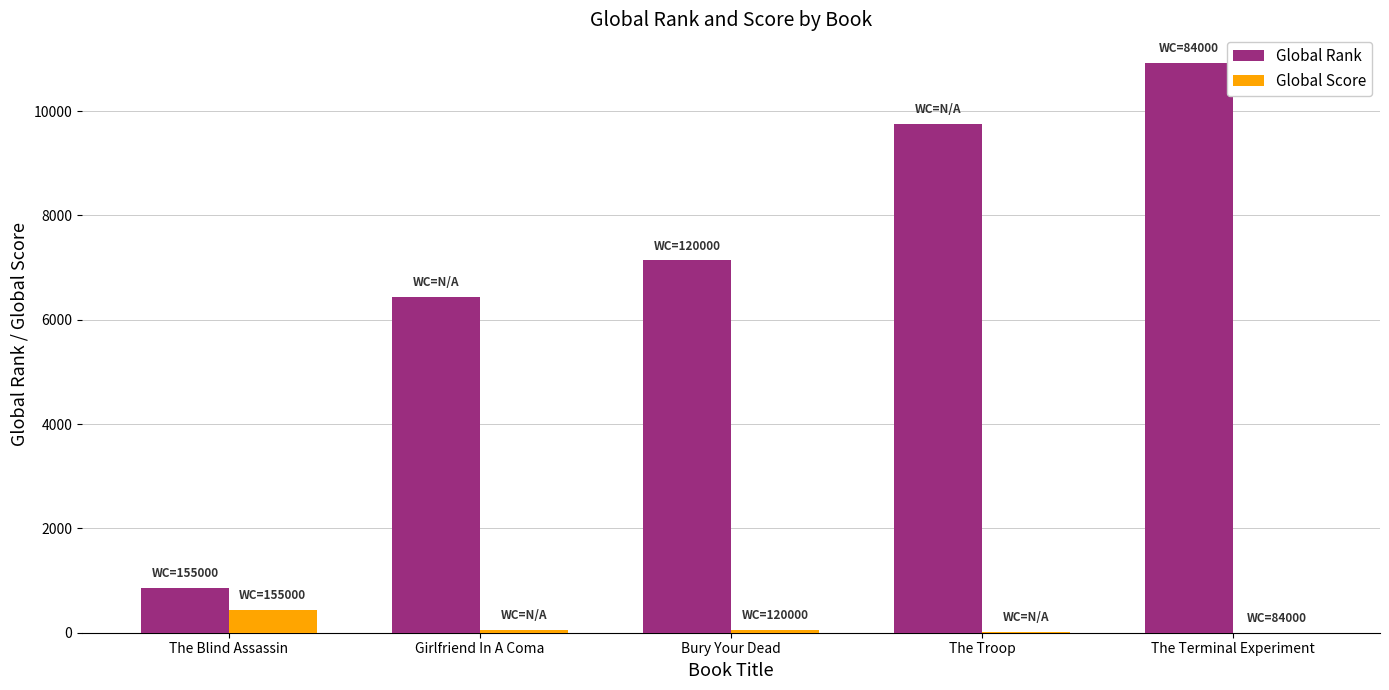

Which series has the largest total across all categories?

Global Rank